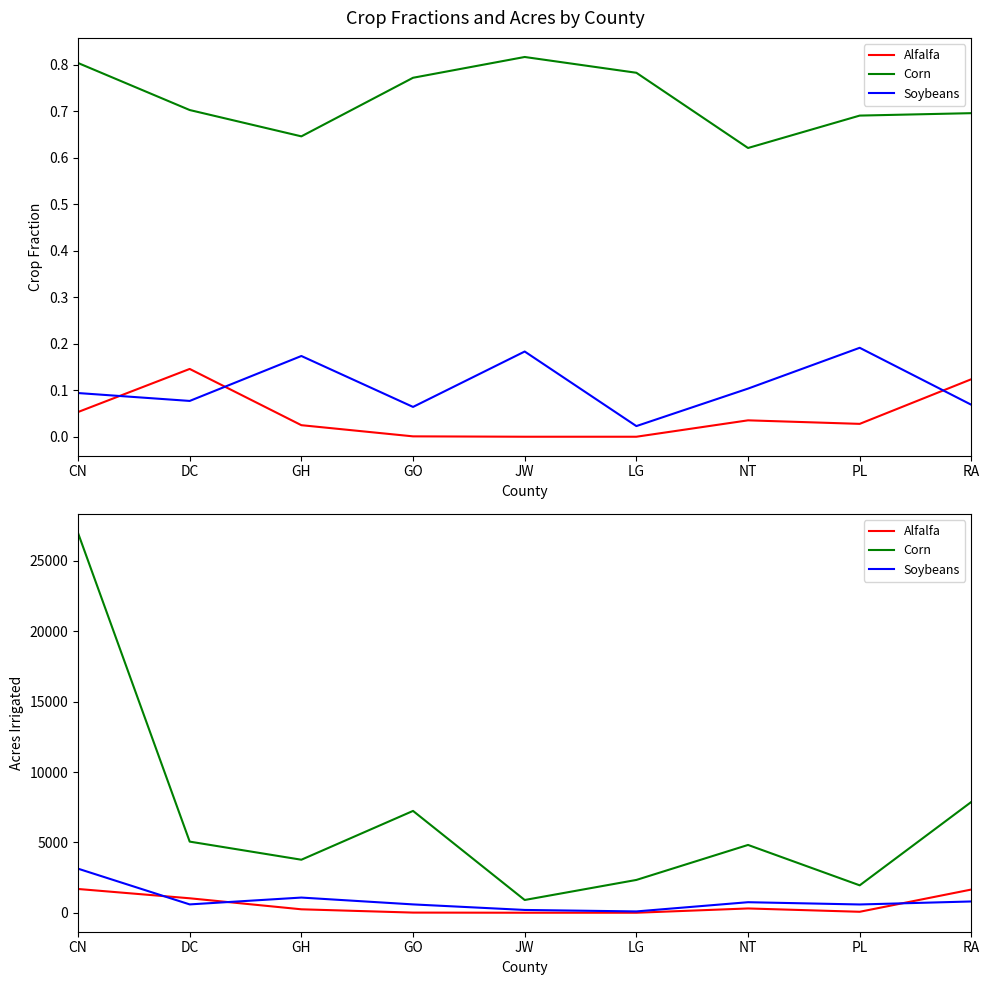

List the series in order of their peak value, lowest first.

Alfalfa, Soybeans, Corn